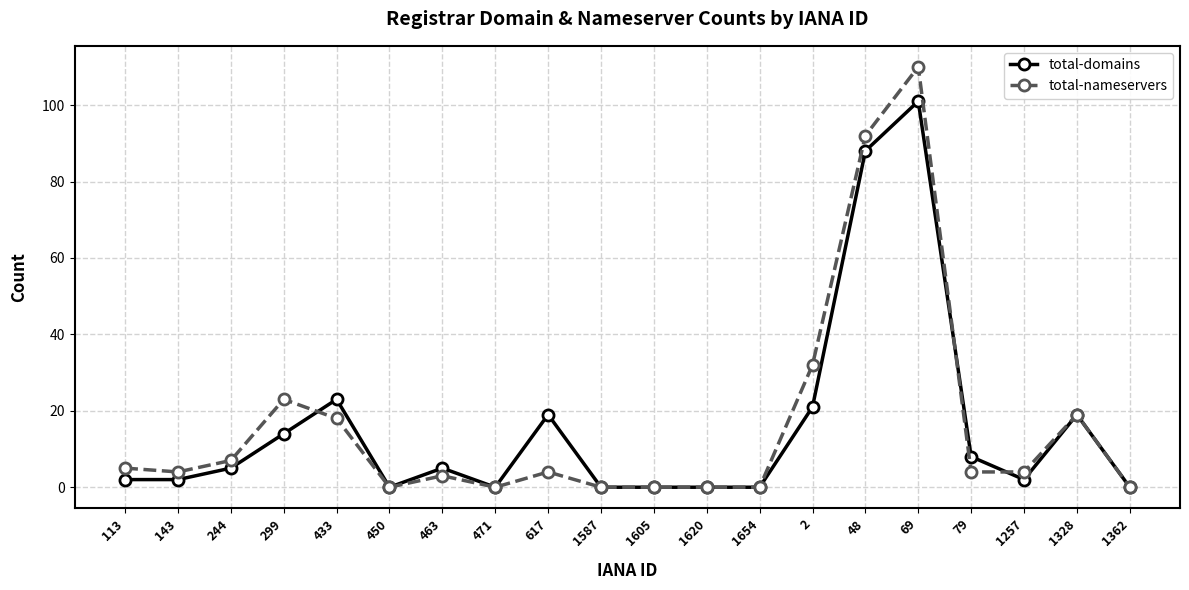

At which category is the sum across all series the highest?

69